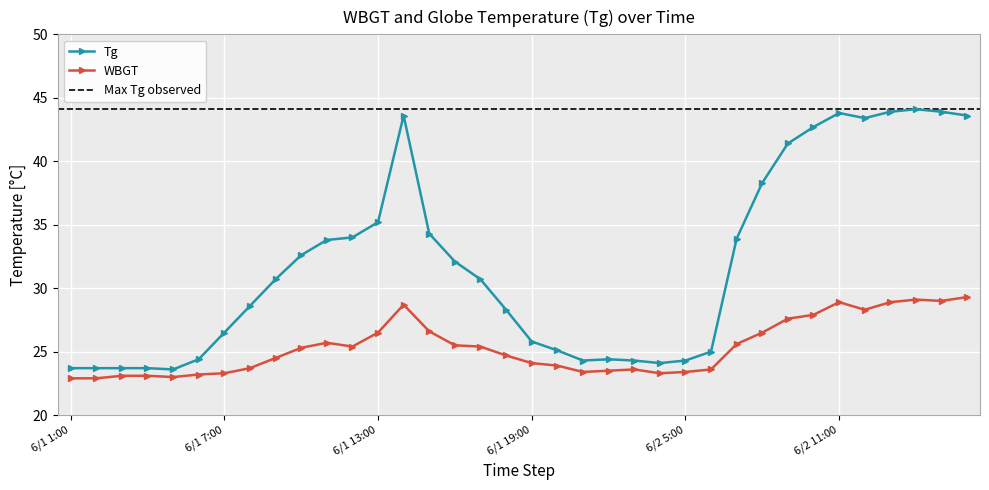

The WBGT series shows 23.3 at 6/2 4:00. True or false?

True